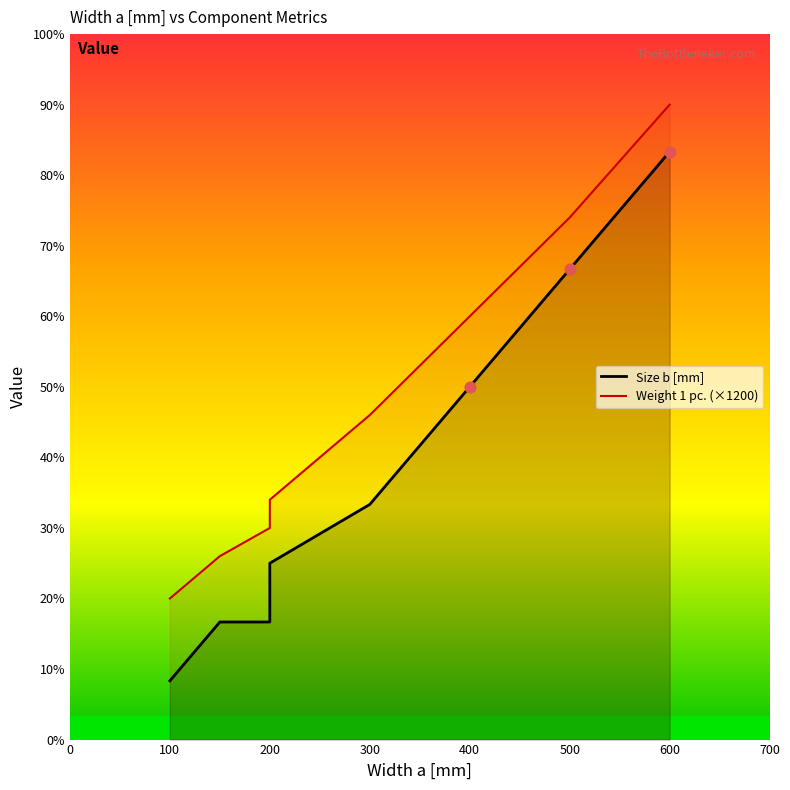

Which series reaches the minimum Y coordinate?

Size b [mm]